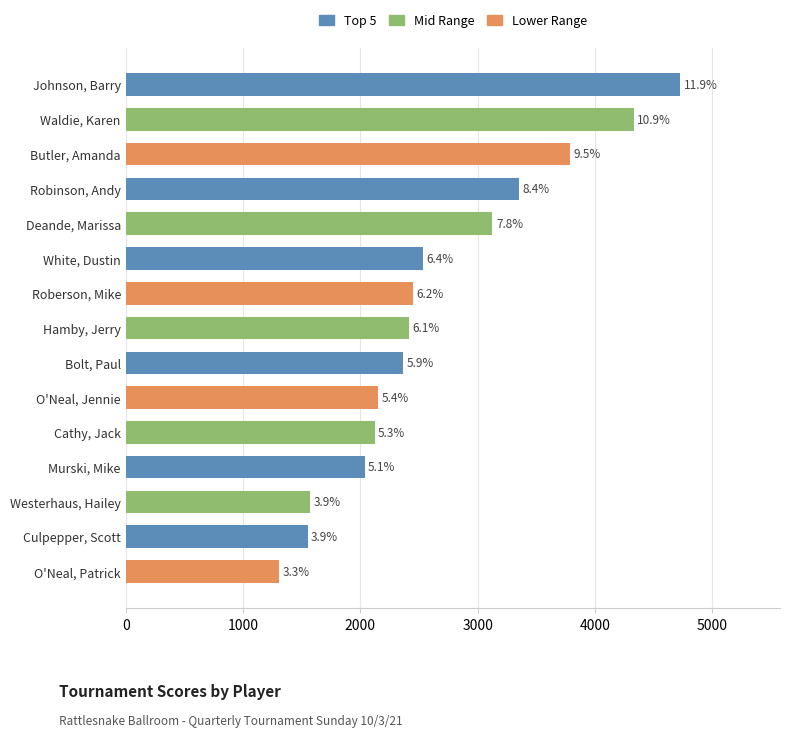

At which label does the data first exceed 2415?

Johnson, Barry